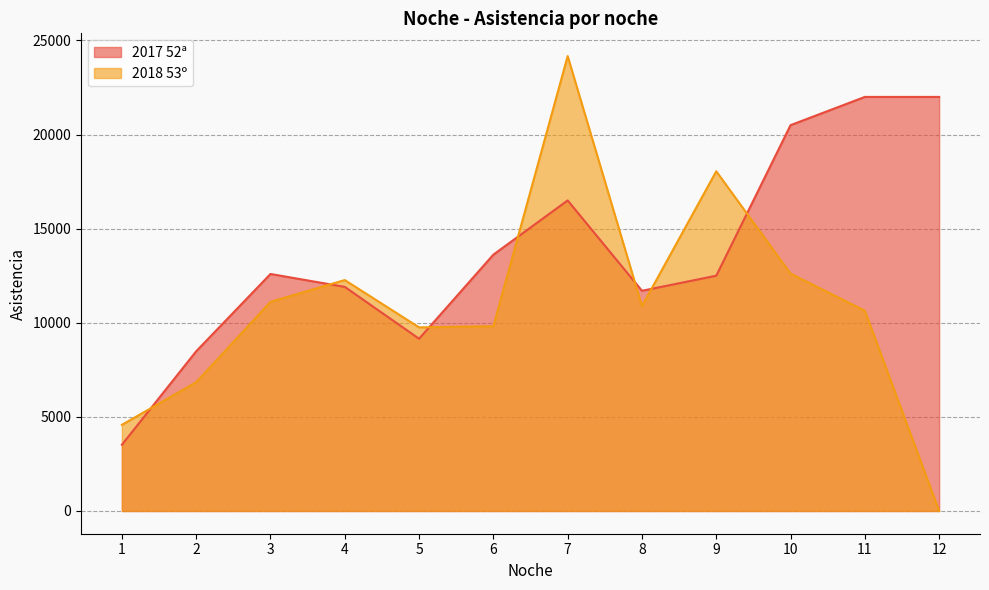

Does the chart have visible grid lines?

Yes